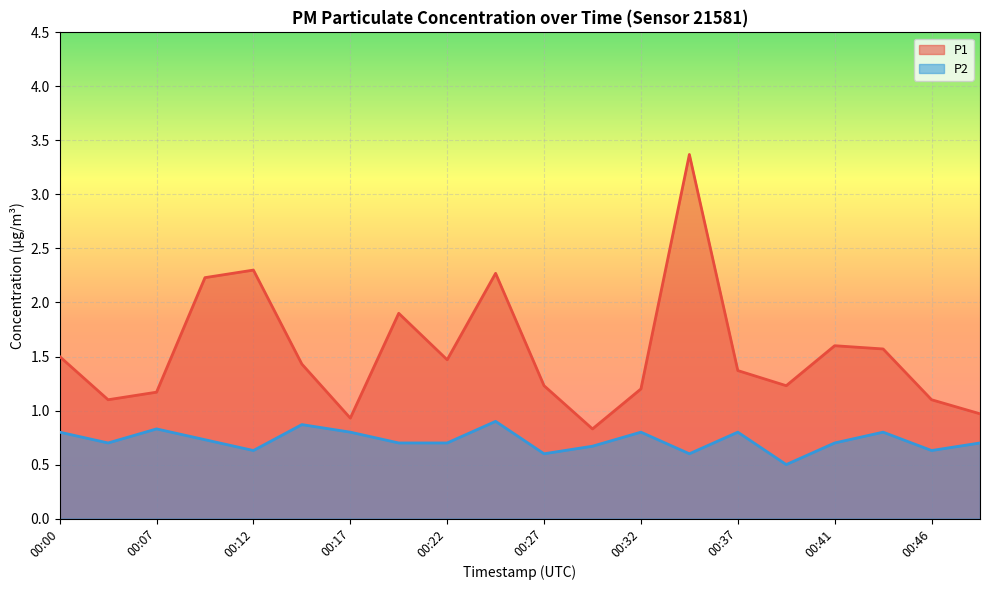

Which series has the largest range (max minus min)?

P1